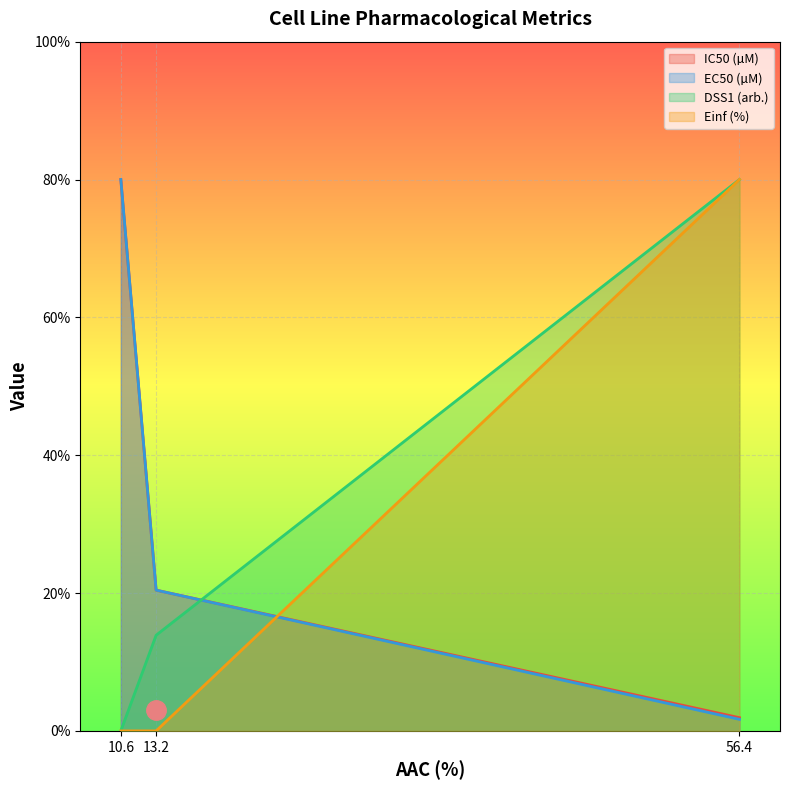

What is the spread (max minus min) of values at 10.6?

80.0